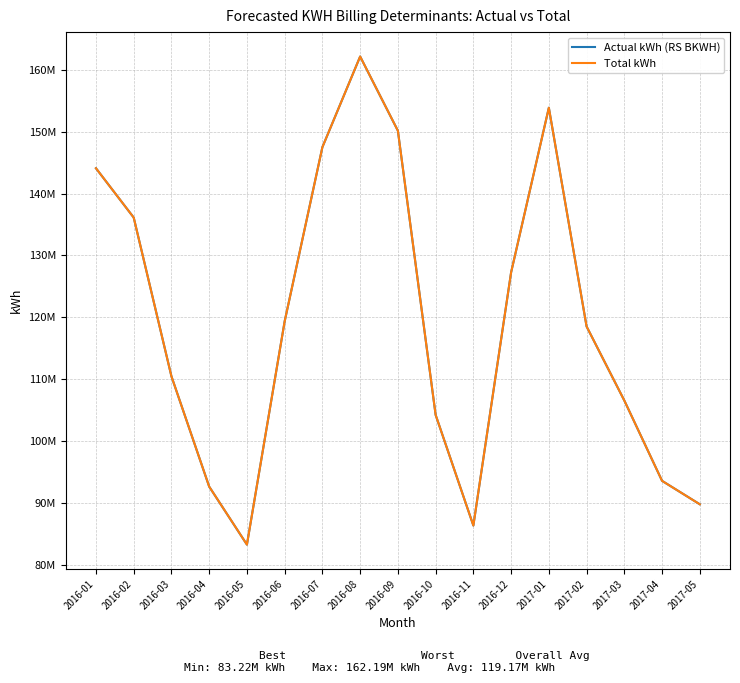

Rank the categories by Total kWh value from lowest to highest.

2016-05, 2016-11, 2017-05, 2016-04, 2017-04, 2016-10, 2017-03, 2016-03, 2017-02, 2016-06, 2016-12, 2016-02, 2016-01, 2016-07, 2016-09, 2017-01, 2016-08